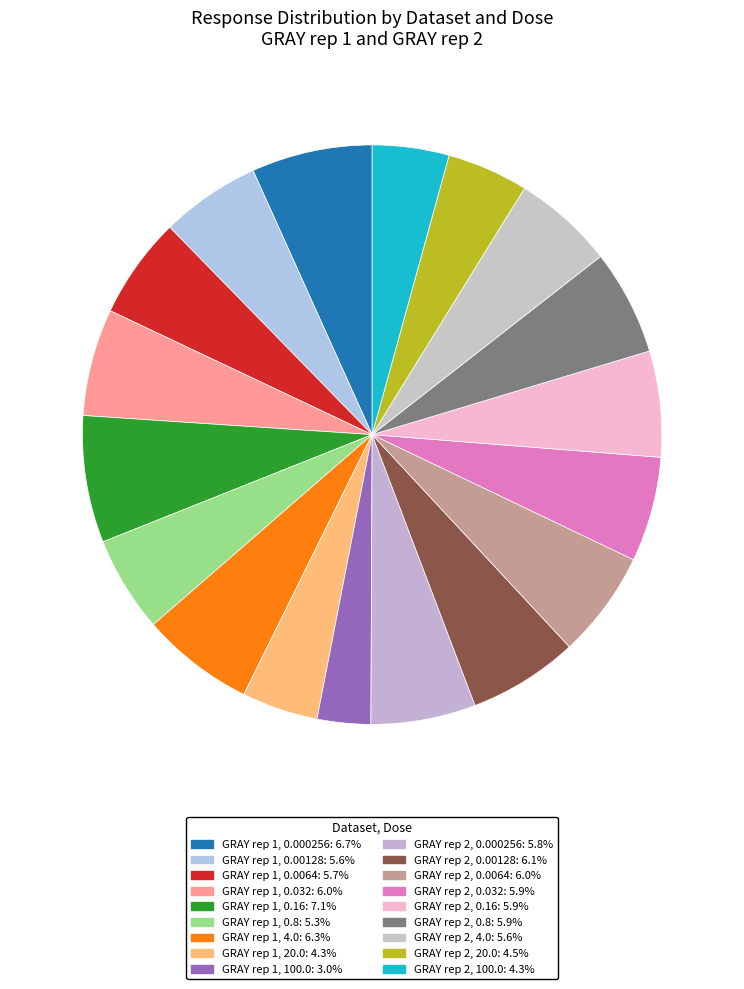

To the nearest percent, what portion does GRAY rep 2, 100.0 represent?

4%